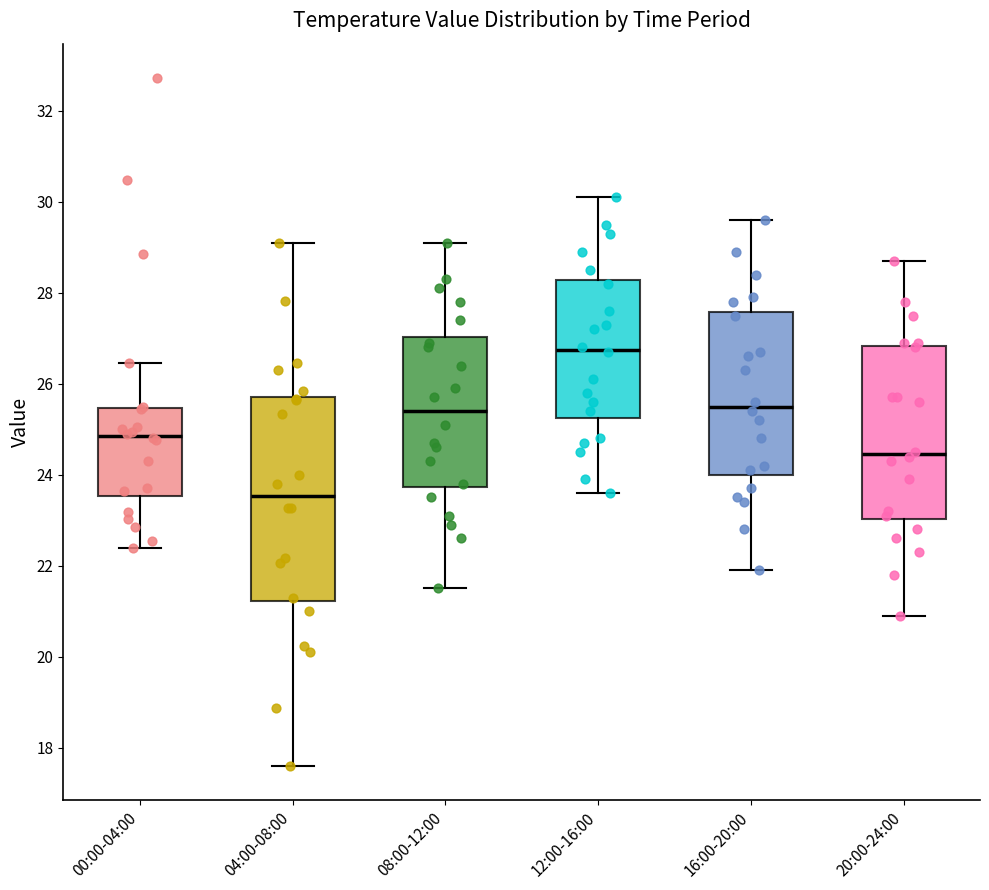

Reading left to right, read every box against the y-axis: the position of its median line, the range the box covers, and the ends of its whiskers. The values are not printed on the chart, so give them approximately, as read against the axis.

00:00-04:00: median 24.8, box 23.6 to 25.4, whiskers 22.4 to 26.4
04:00-08:00: median 23.6, box 21.2 to 25.8, whiskers 17.6 to 29.2
08:00-12:00: median 25.4, box 23.8 to 27.0, whiskers 21.6 to 29.2
12:00-16:00: median 26.8, box 25.2 to 28.2, whiskers 23.6 to 30.2
16:00-20:00: median 25.6, box 24.0 to 27.6, whiskers 22.0 to 29.6
20:00-24:00: median 24.4, box 23.0 to 26.8, whiskers 21.0 to 28.8